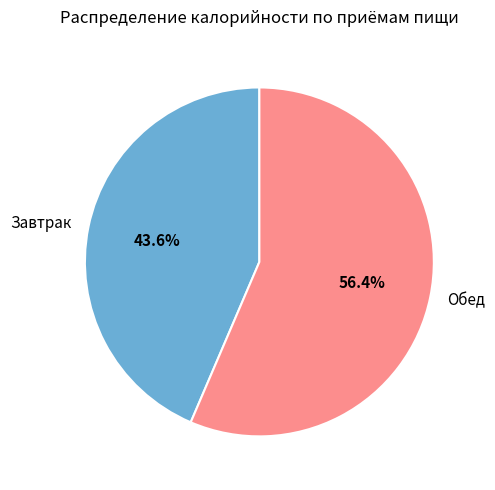

Which slice is the smallest?

Завтрак